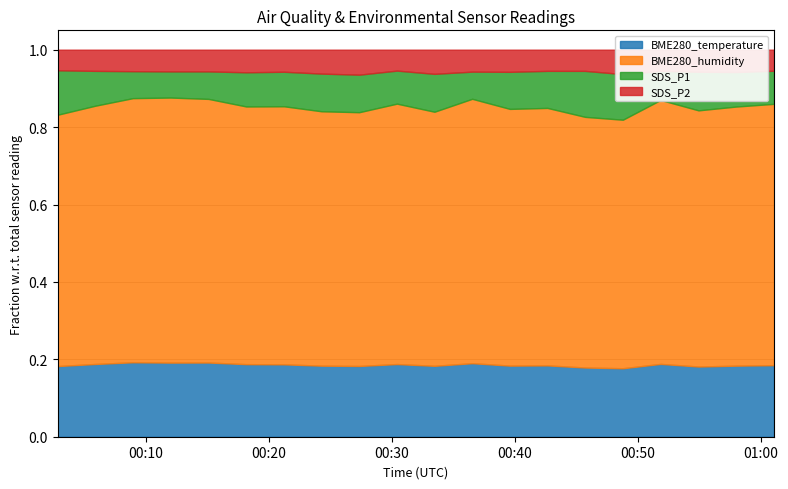

Reading left to right, list all the values displayed in this chart.

BME280_temperature: 14.1	14.1	14.1	14.1	14.1	14.1	14.1	14.1	14.1	14.1	14.1	14.1	14.1	14.1	14.0	14.0	14.0	14.0	14.0	13.9
BME280_humidity: 50.0	50.0	50.0	50.4	50.1	50.1	50.3	50.5	50.6	50.4	50.5	50.6	50.8	50.7	50.9	50.9	50.8	51.0	50.9	50.9
SDS_P1: 8.8	6.8	5.1	5.0	5.2	6.7	6.7	7.5	7.5	6.4	7.5	5.2	7.3	7.3	9.3	9.3	5.6	7.7	6.8	6.5
SDS_P2: 4.1	4.1	4.1	4.1	4.1	4.4	4.3	4.8	5.0	4.0	4.8	4.2	4.4	4.2	4.3	5.0	4.1	4.4	4.4	4.1